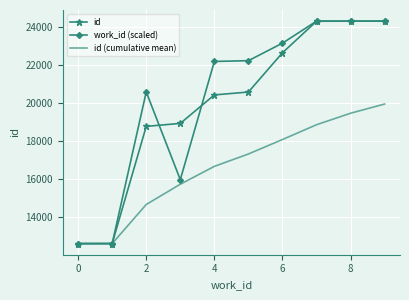

What is the lowest value of the id (cumulative mean) series?

12593.0